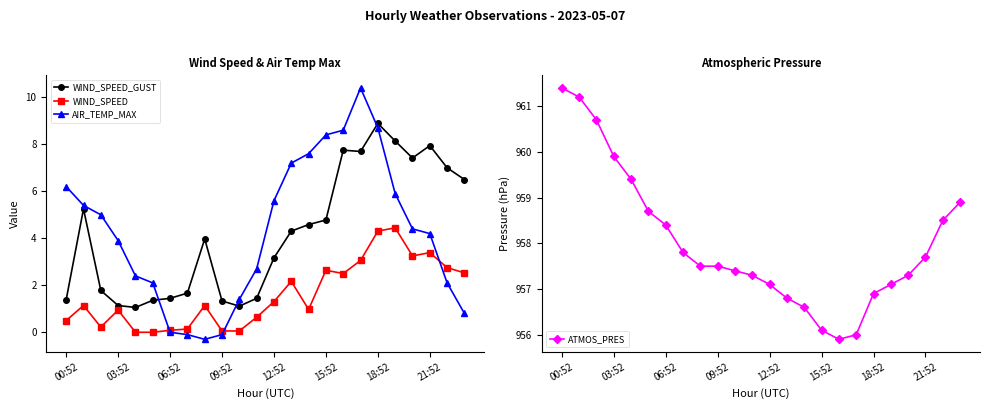

What is the total value across all series at 13?

970.5